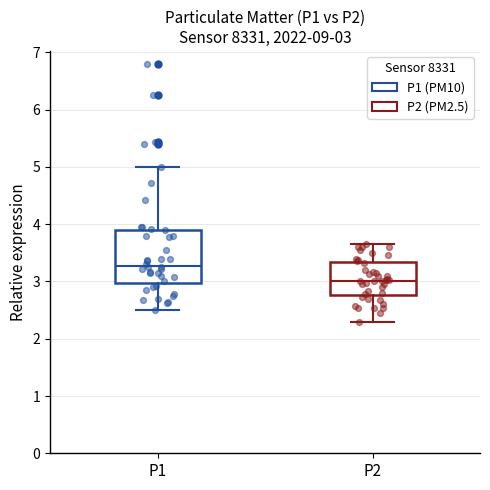

Which box has the lowest median line?

P2